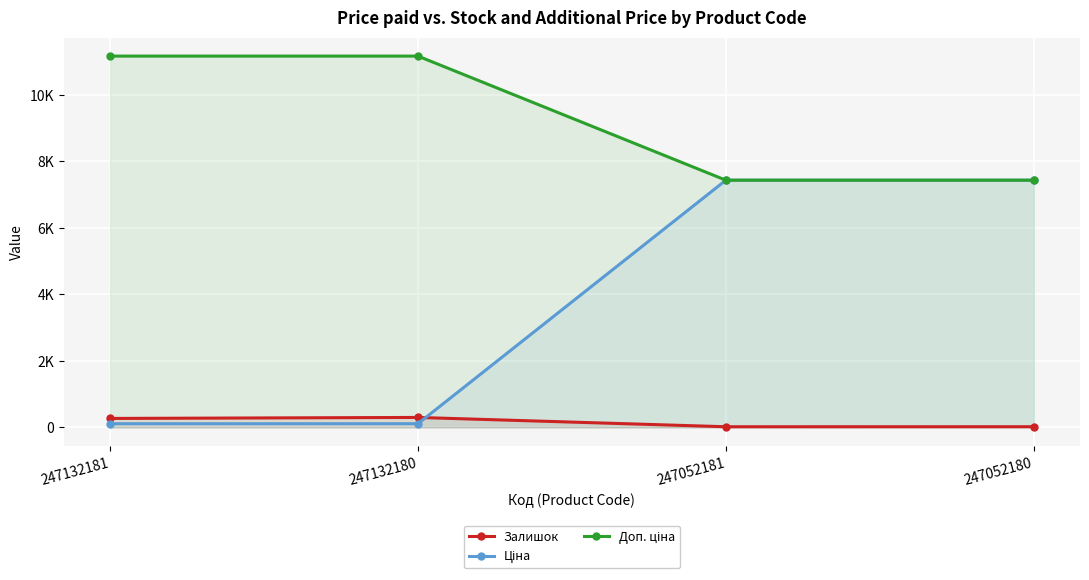

True or false: Доп. ціна has a value of 11169.0 at 247132181.

True